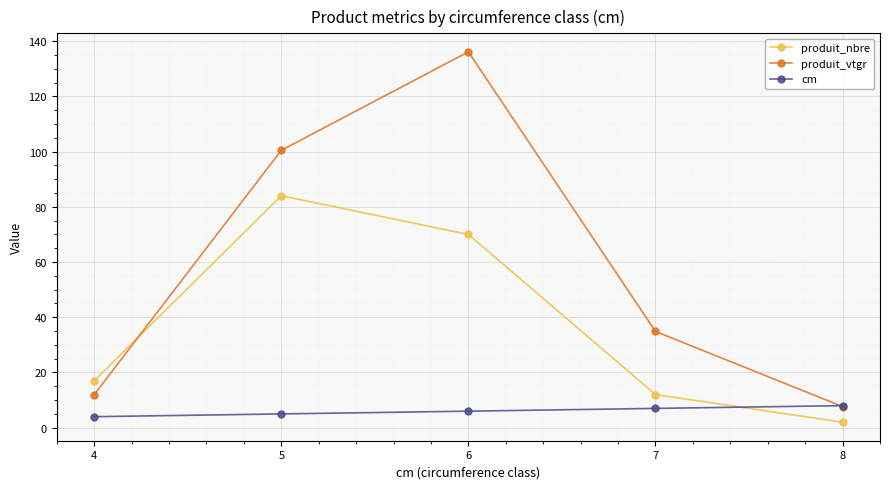

The value of cm at 6 is 6.0. True or false?

True